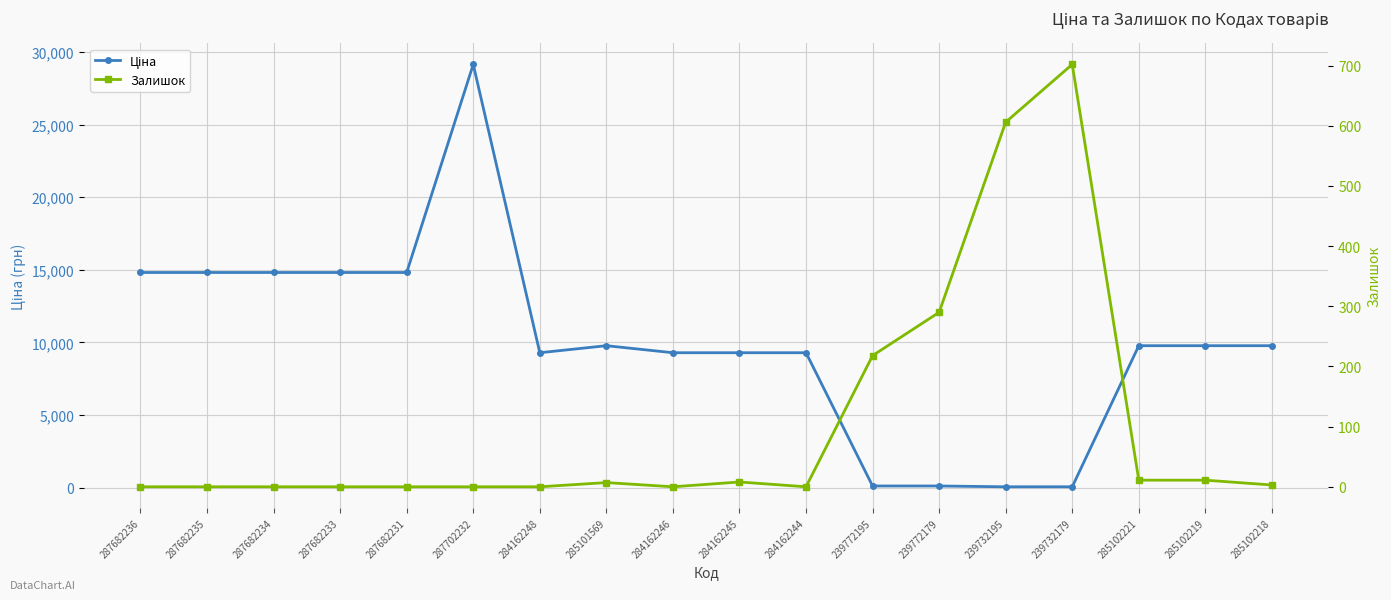

What are all the series names shown in the legend?

Ціна, Залишок